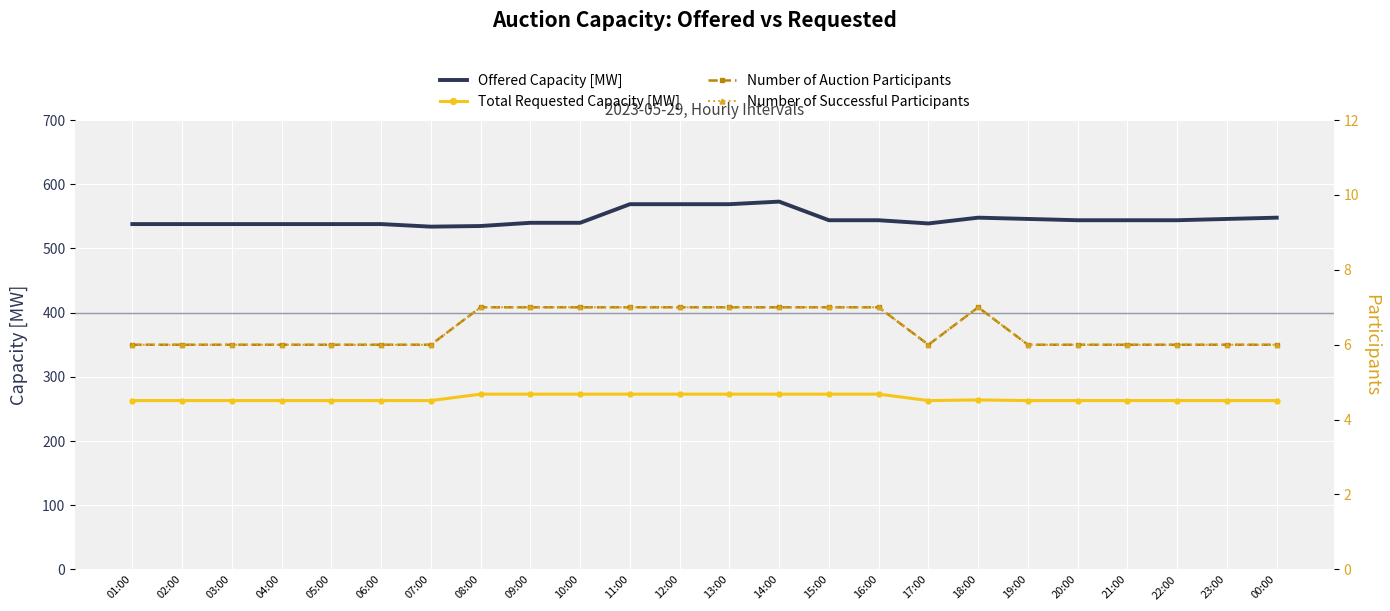

Reading left to right, list all the values displayed in this chart.

Offered Capacity [MW]: 01:00=538	02:00=538	03:00=538	04:00=538	05:00=538	06:00=538	07:00=534	08:00=535	09:00=540	10:00=540	11:00=569	12:00=569	13:00=569	14:00=573	15:00=544	16:00=544	17:00=539	18:00=548	19:00=546	20:00=544	21:00=544	22:00=544	23:00=546	00:00=548
Total Requested Capacity [MW]: 01:00=263	02:00=263	03:00=263	04:00=263	05:00=263	06:00=263	07:00=263	08:00=273	09:00=273	10:00=273	11:00=273	12:00=273	13:00=273	14:00=273	15:00=273	16:00=273	17:00=263	18:00=264	19:00=263	20:00=263	21:00=263	22:00=263	23:00=263	00:00=263
Number of Auction Participants: 01:00=6	02:00=6	03:00=6	04:00=6	05:00=6	06:00=6	07:00=6	08:00=7	09:00=7	10:00=7	11:00=7	12:00=7	13:00=7	14:00=7	15:00=7	16:00=7	17:00=6	18:00=7	19:00=6	20:00=6	21:00=6	22:00=6	23:00=6	00:00=6
Number of Successful Participants: 01:00=6	02:00=6	03:00=6	04:00=6	05:00=6	06:00=6	07:00=6	08:00=7	09:00=7	10:00=7	11:00=7	12:00=7	13:00=7	14:00=7	15:00=7	16:00=7	17:00=6	18:00=7	19:00=6	20:00=6	21:00=6	22:00=6	23:00=6	00:00=6